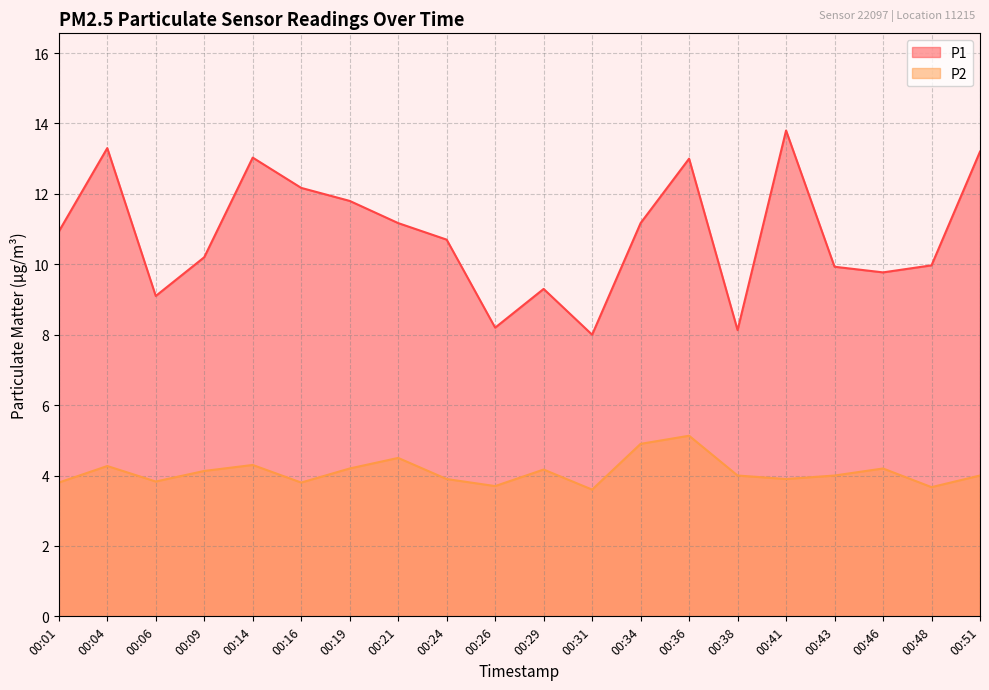

At which category does P2 reach its first local valley?

00:06